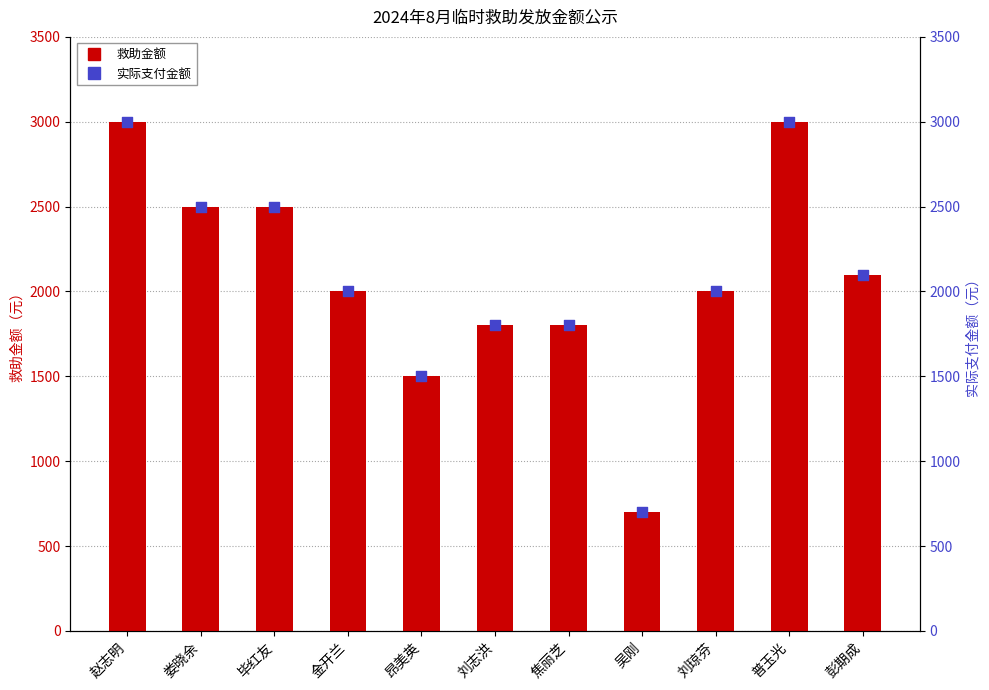

Which series contains the lowest Y value?

救助金额